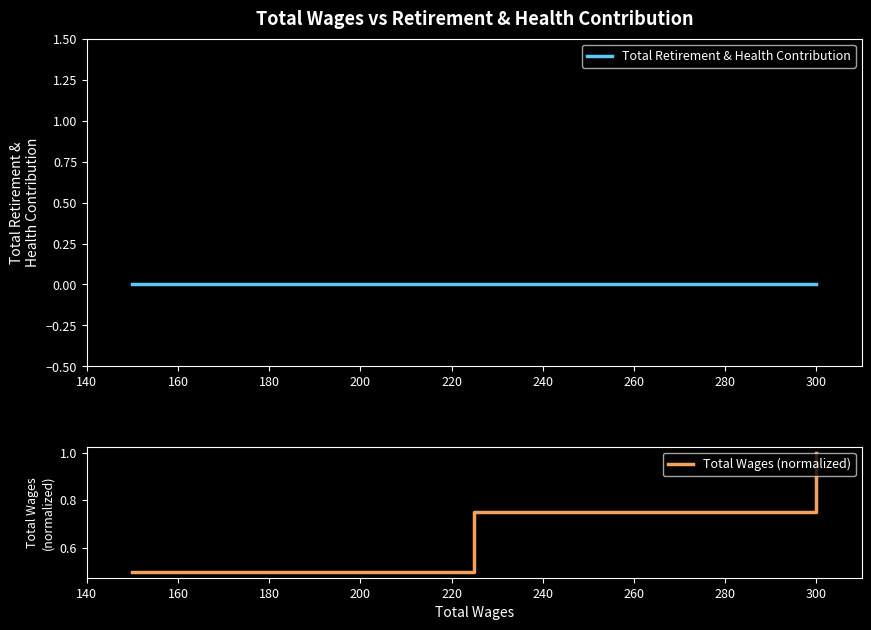

Which series has the largest range (max minus min)?

Total Wages (normalized)